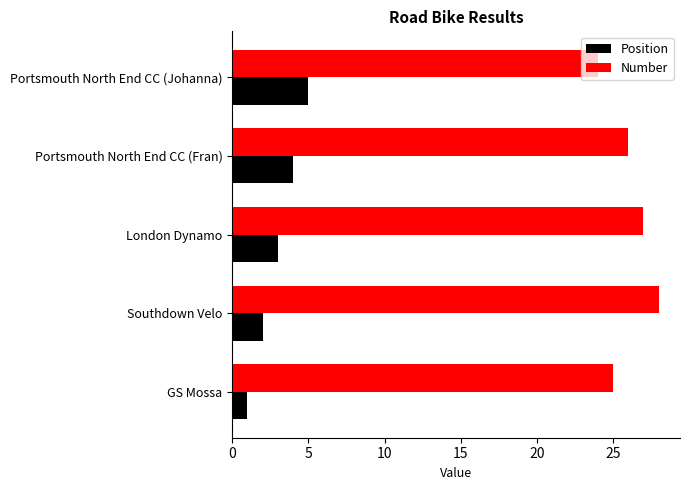

How many values in the Number series are below 26?

2